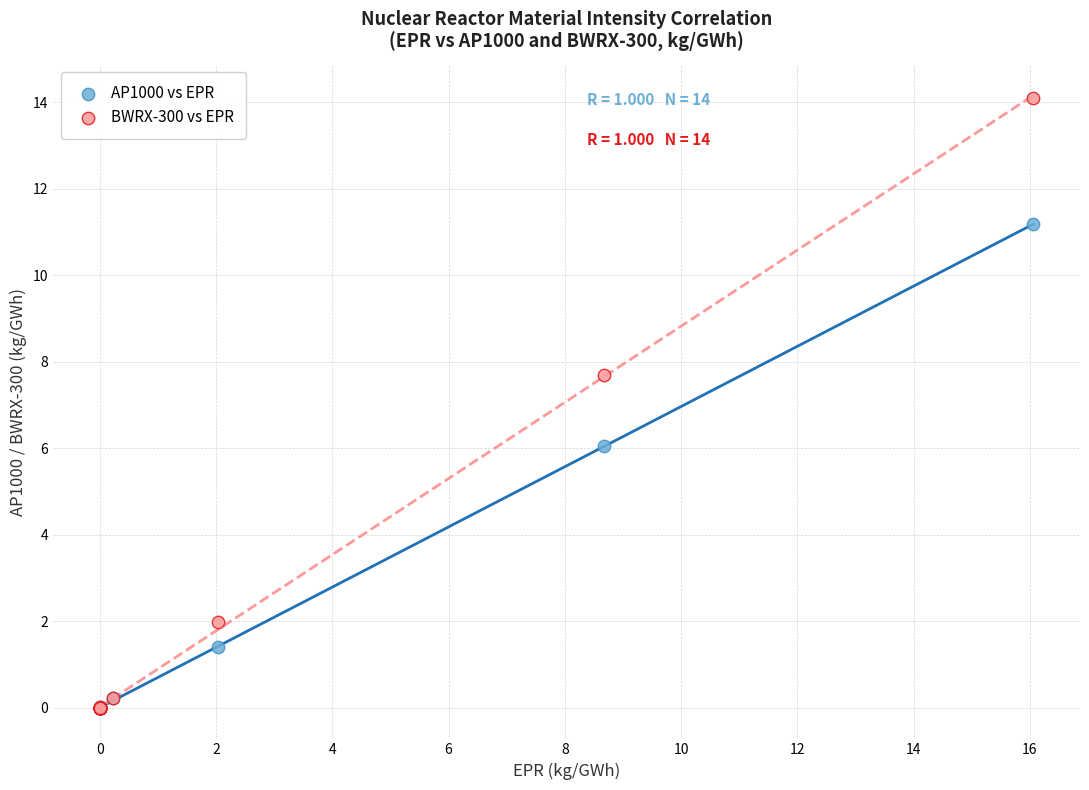

Across all series, what Y value is closest to 7?

7.7